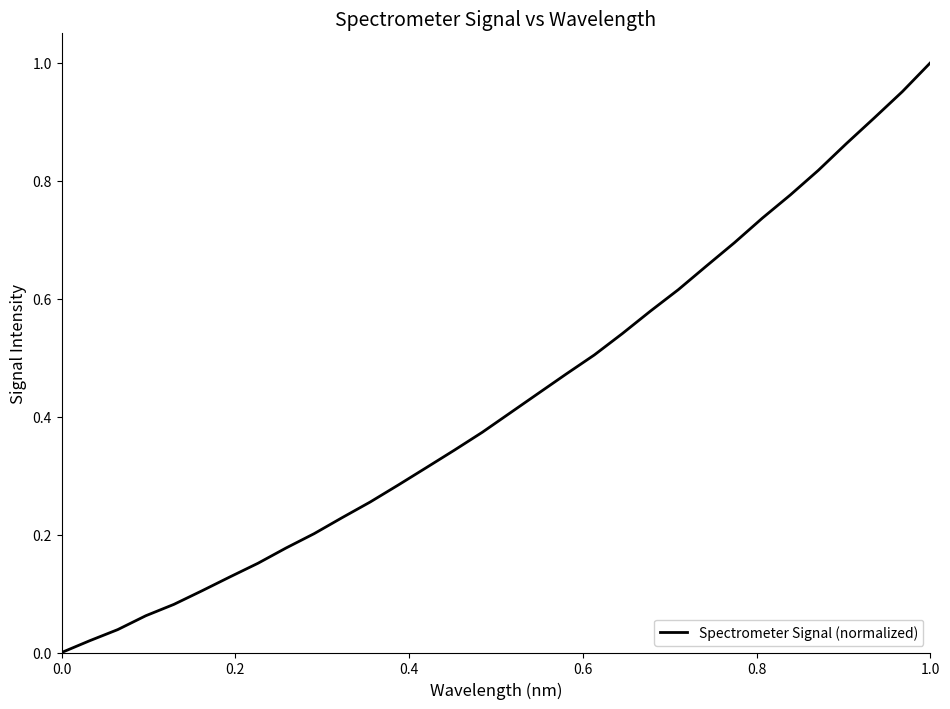

Does the chart have visible grid lines?

No